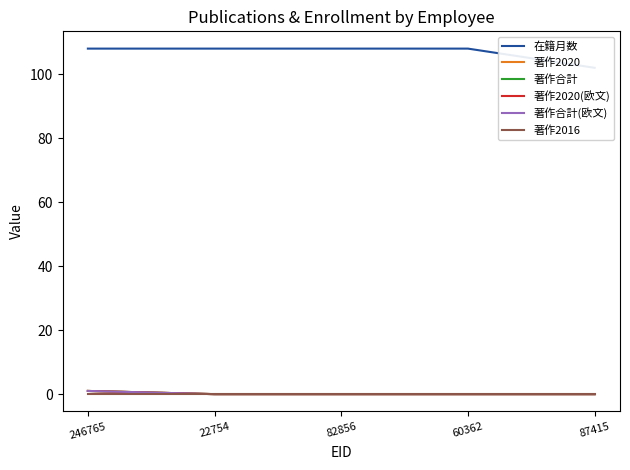

True or false: 著作2020 and 著作合計(欧文) intersect in this chart.

False